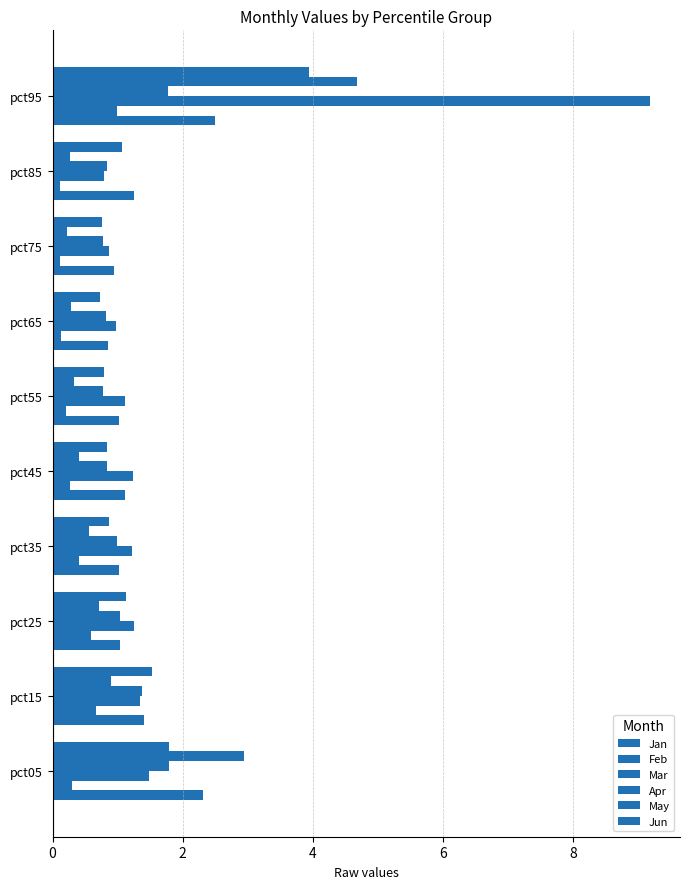

How many distinct data groups are displayed?

6